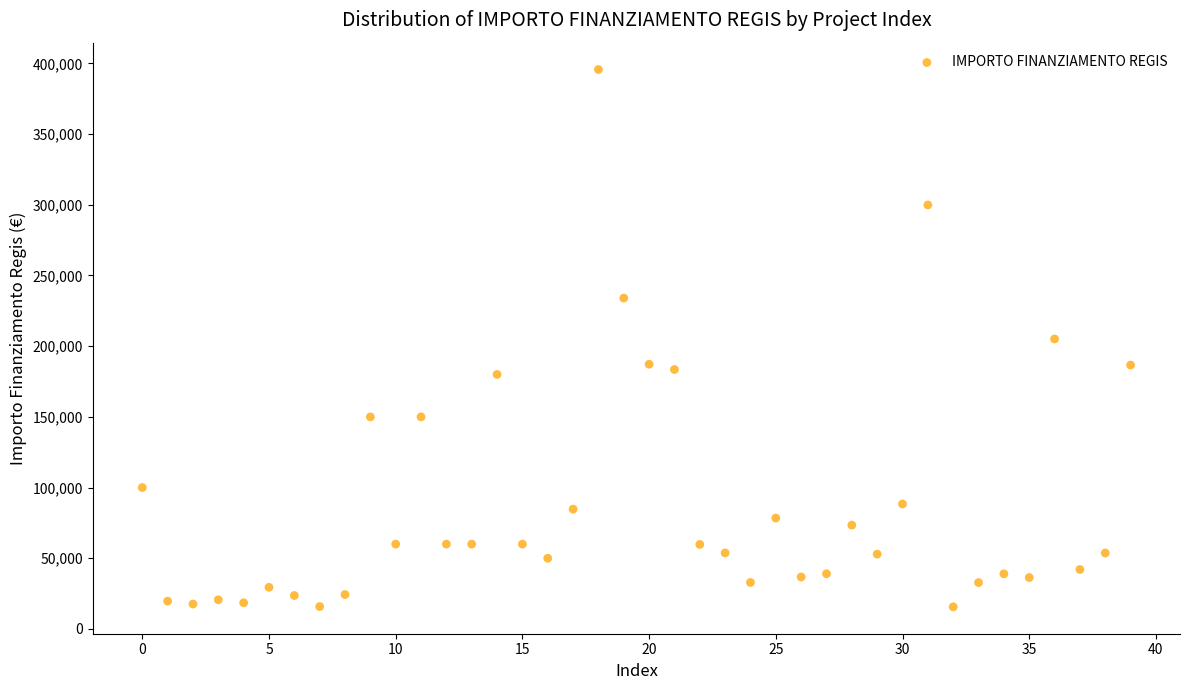

What is the range of Y values (max minus min)?

380014.3